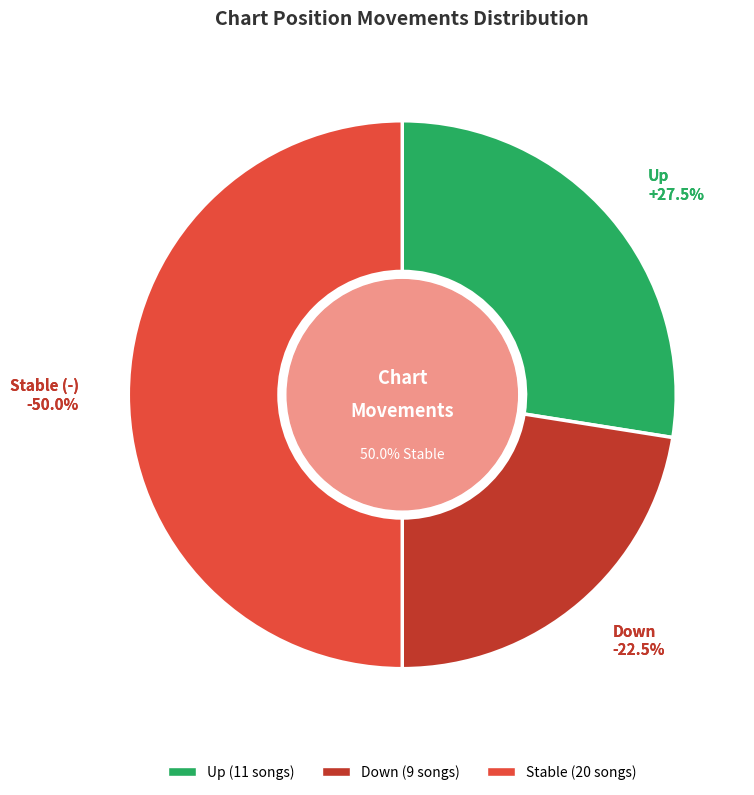

True or false: down accounts for 22% of the total.

True